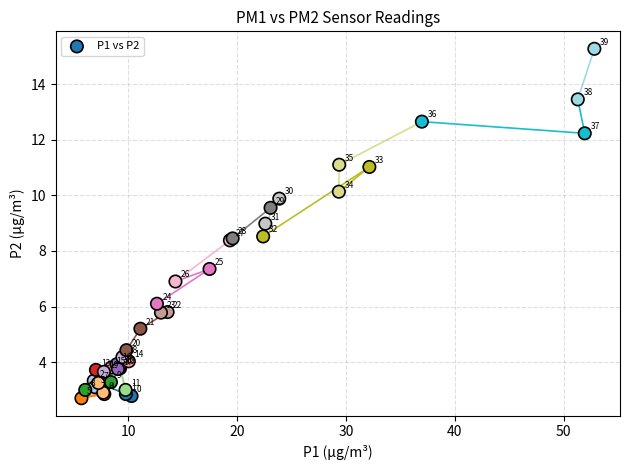

What Y value in the scatter plot is closest to 8?

8.4